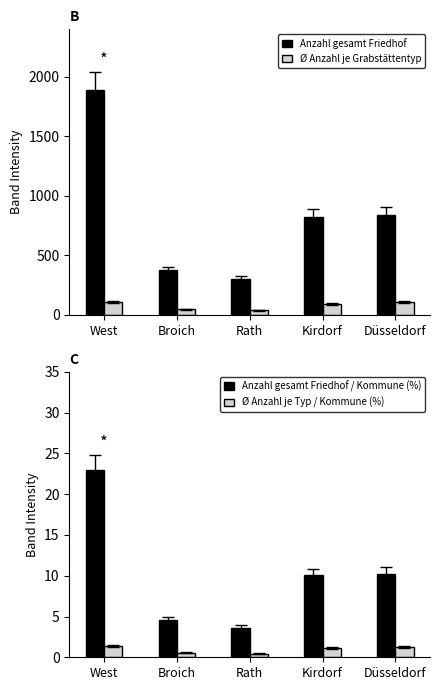

Which has a higher value, West or Kirdorf?

West